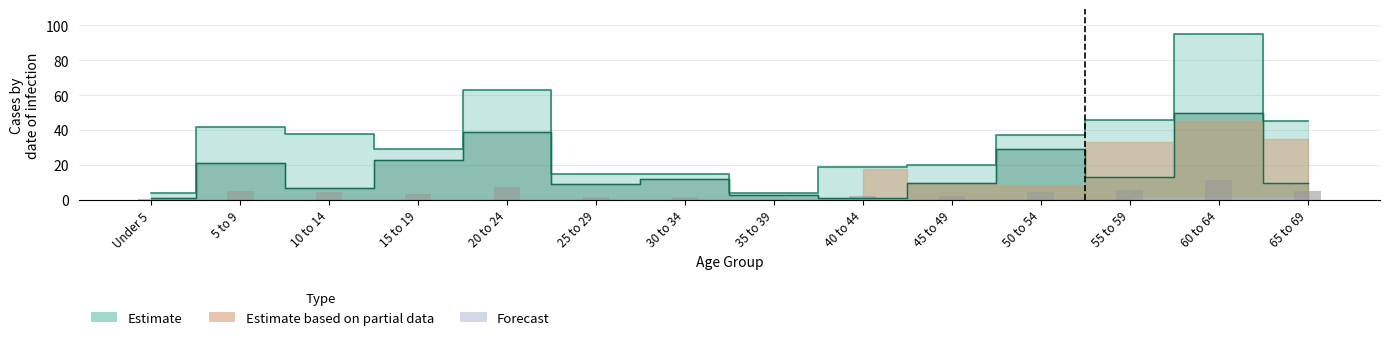

What is the label of the 8th bar from the right?

30 to 34